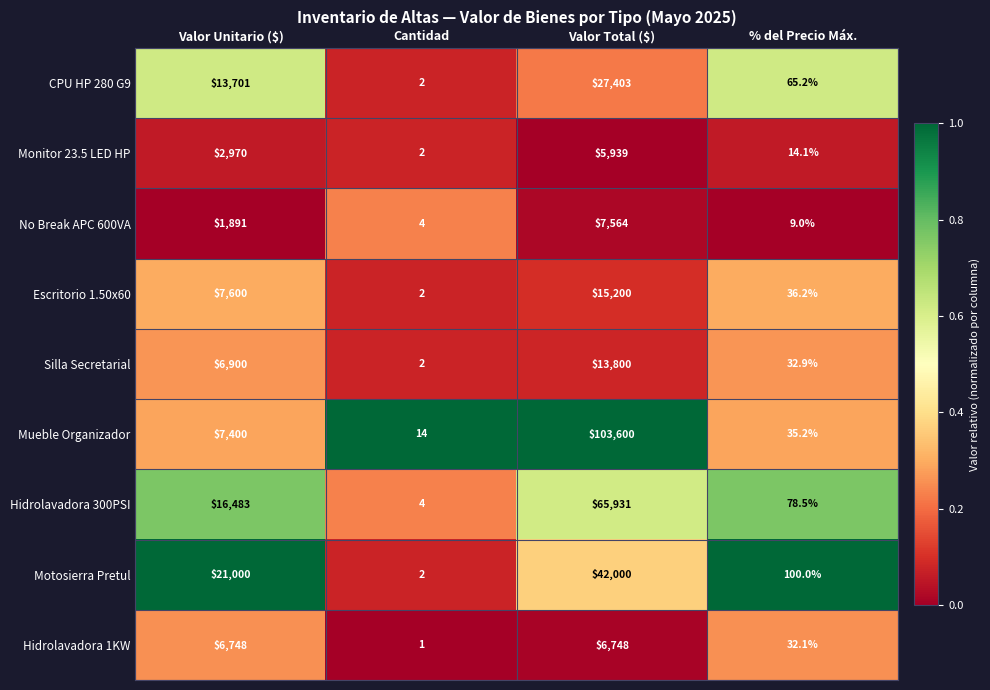

What is the sum of the Mueble Organizador values at Cantidad and Valor Total ($)?

103614.0